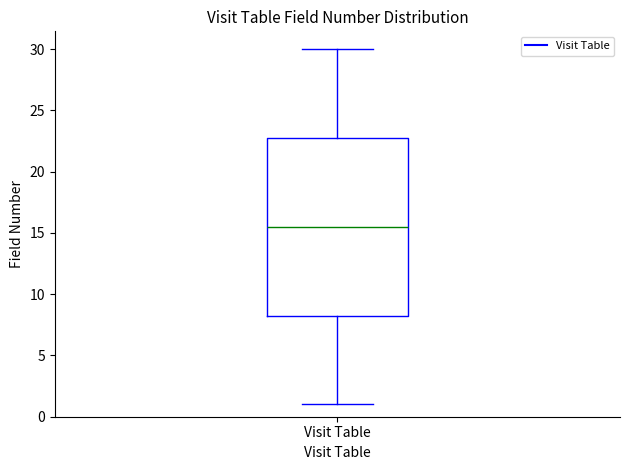

Where does the median line of the box for Visit Table sit on the y-axis? The values are not printed on the chart, so give them approximately, as read against the axis.

15.5